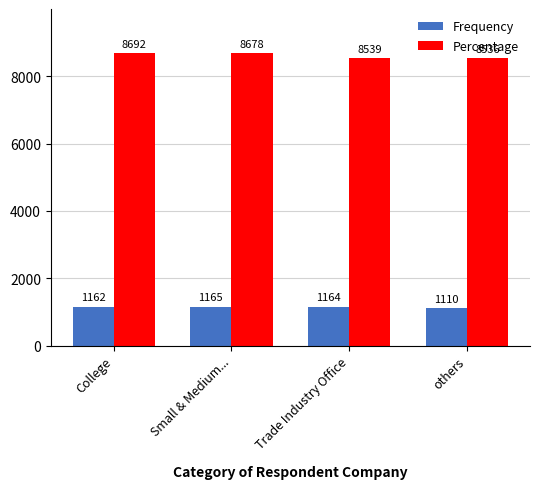

True or false: Percentage has a value of 8692 at College.

True